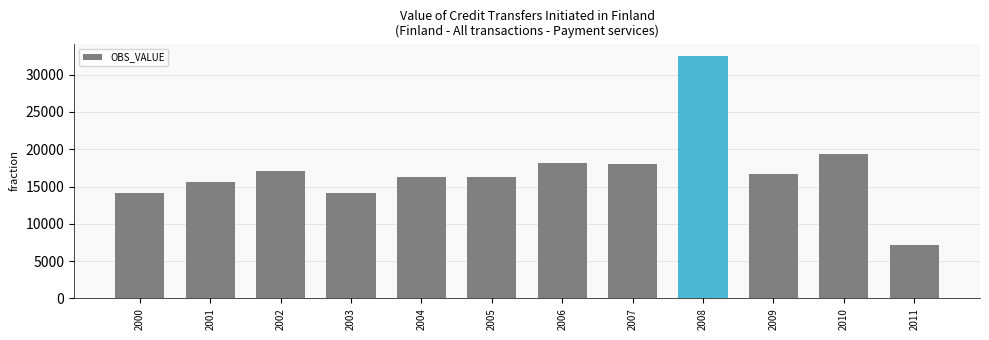

Does the chart contain any negative values?

No